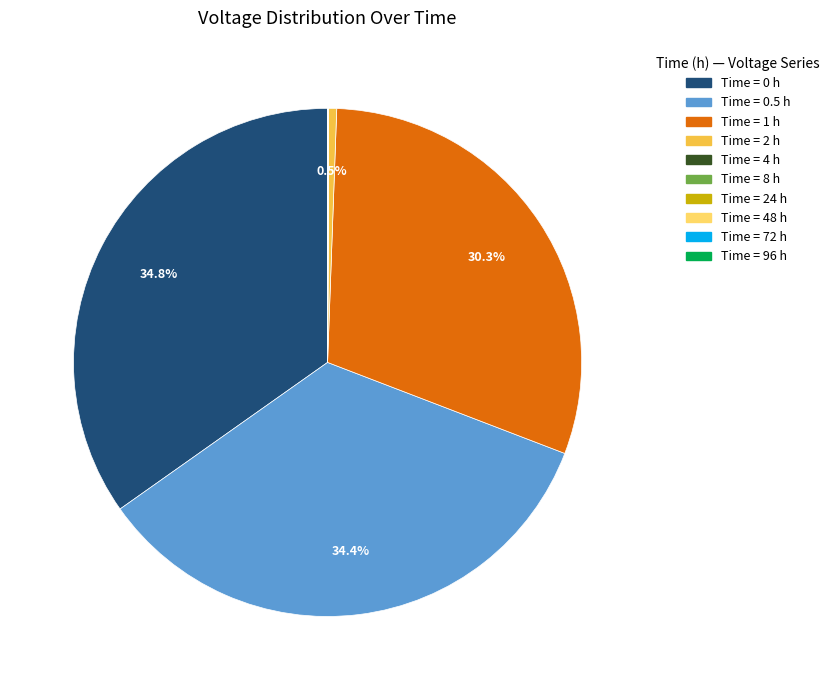

Is there a majority slice in this chart?

No